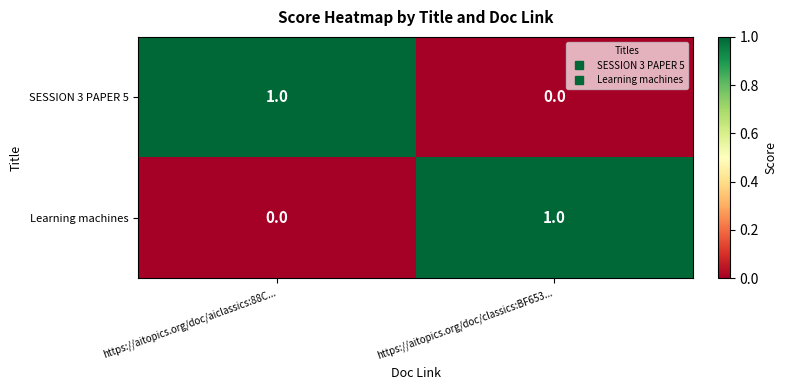

What is the difference between the highest and lowest values at https://aitopics.org/doc/classics:BF653...?

1